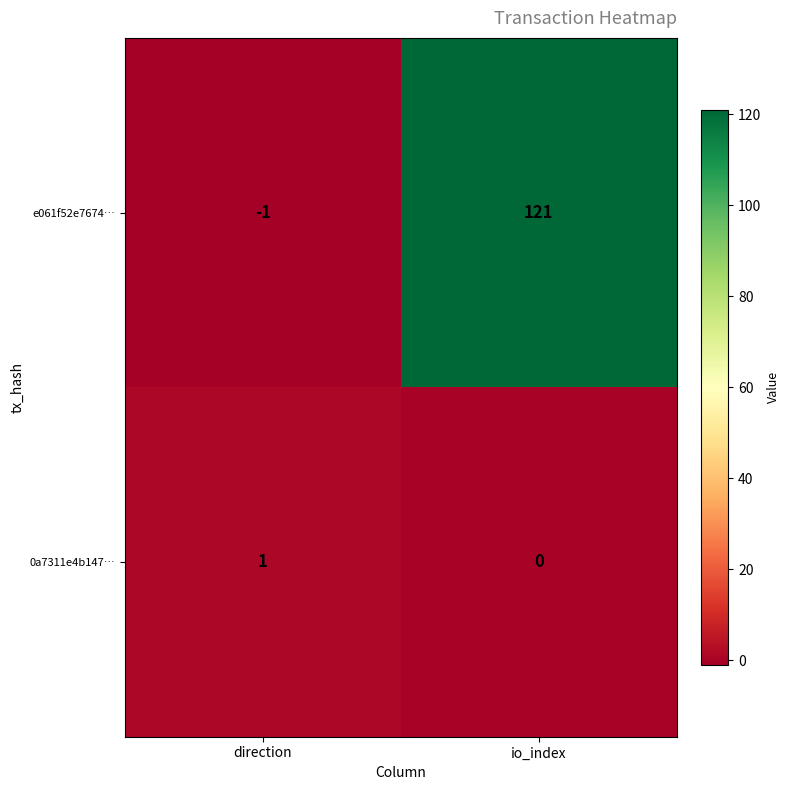

The 0a7311e4b147… series shows 0 at io_index. True or false?

True